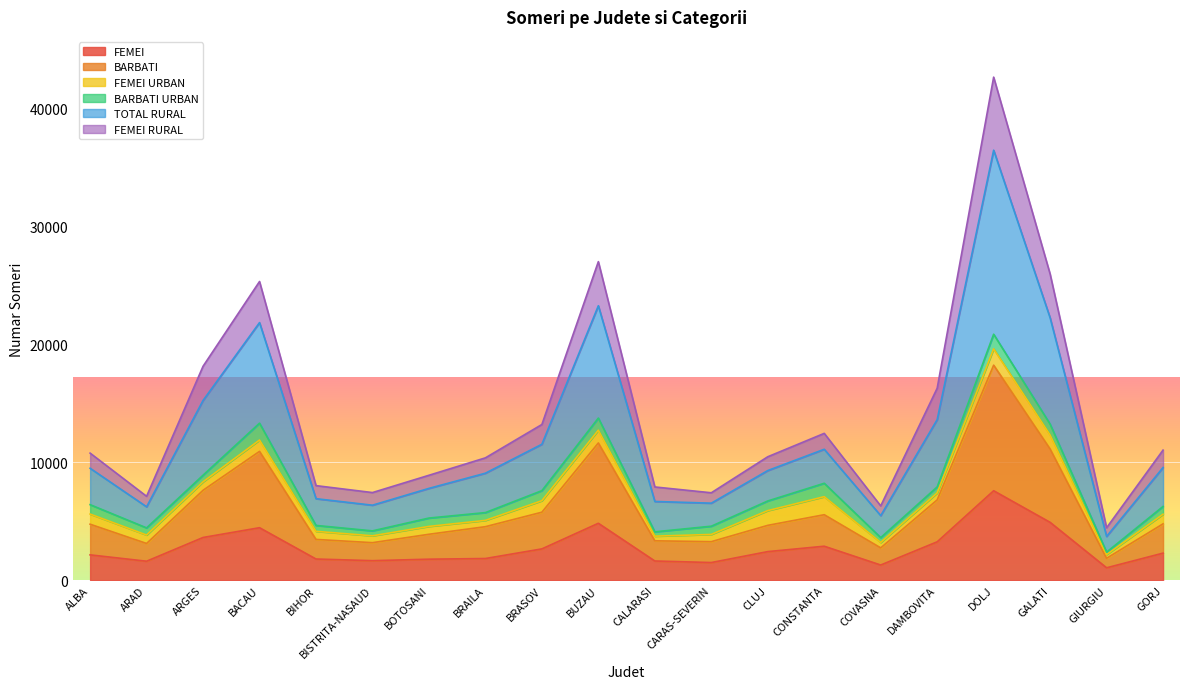

Which category has the highest value in the FEMEI series?

DOLJ